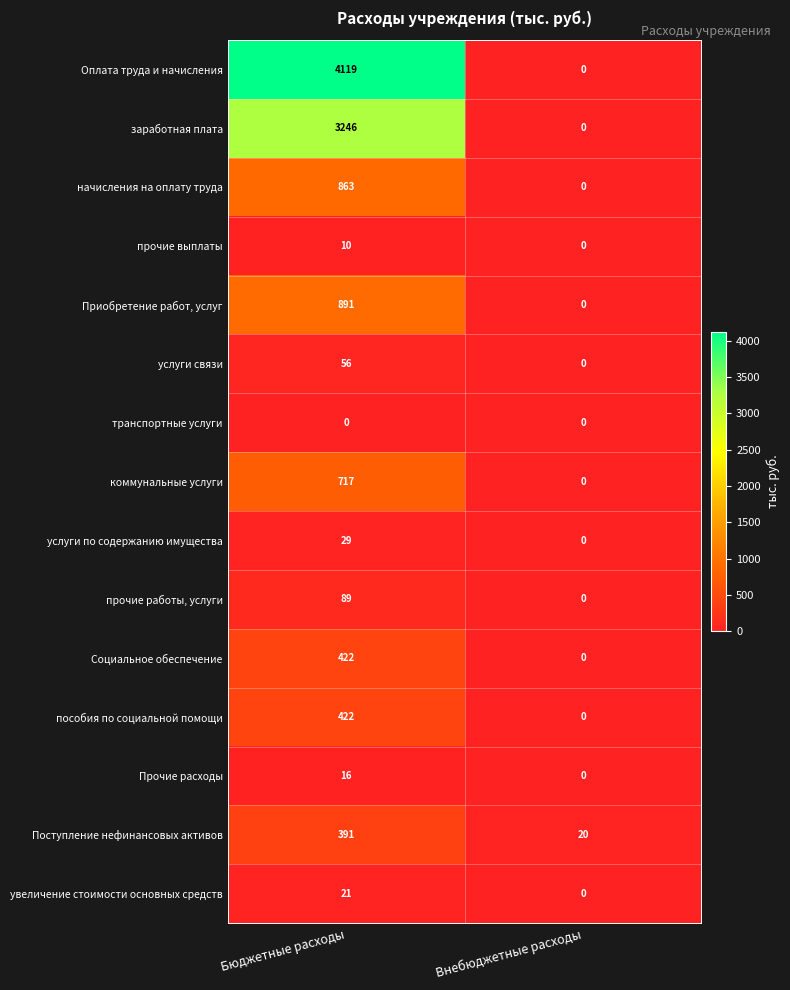

Count the number of categories in the chart.

2